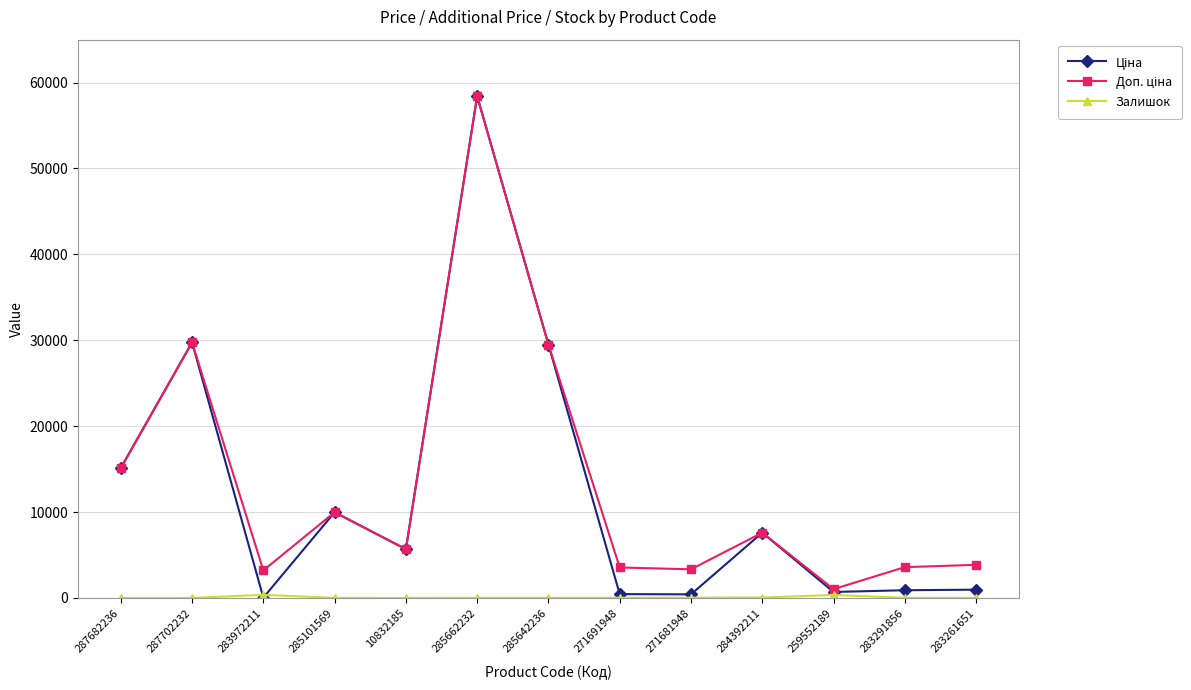

What is the total value across all series at 259552189?

2066.3